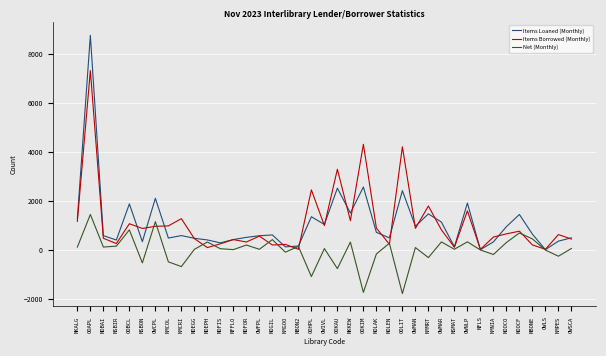

Between NMMRT and OWSCA, which series saw the biggest shift?

Items Borrowed (Monthly)